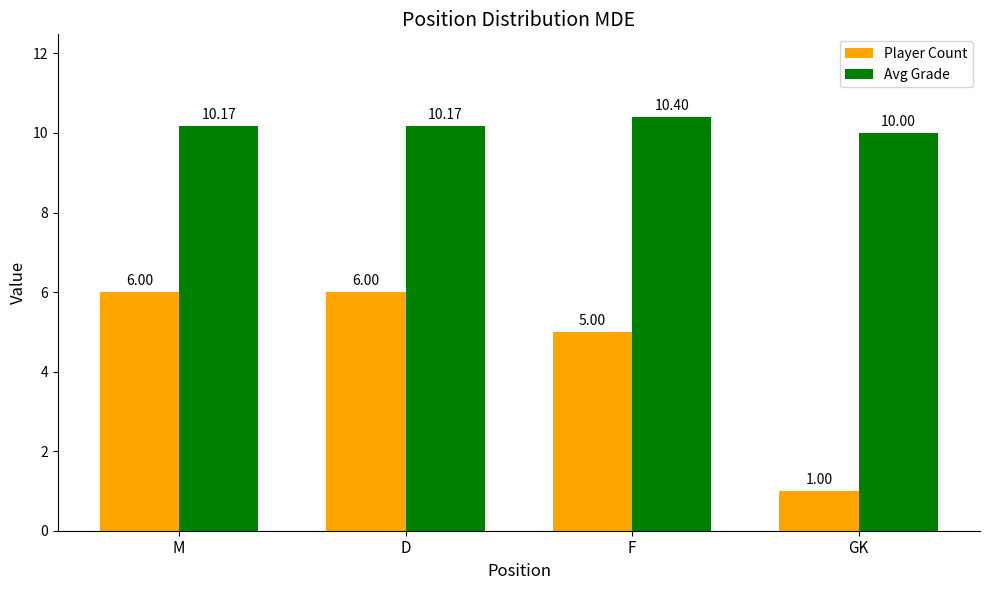

Count the number of data series in this chart.

2